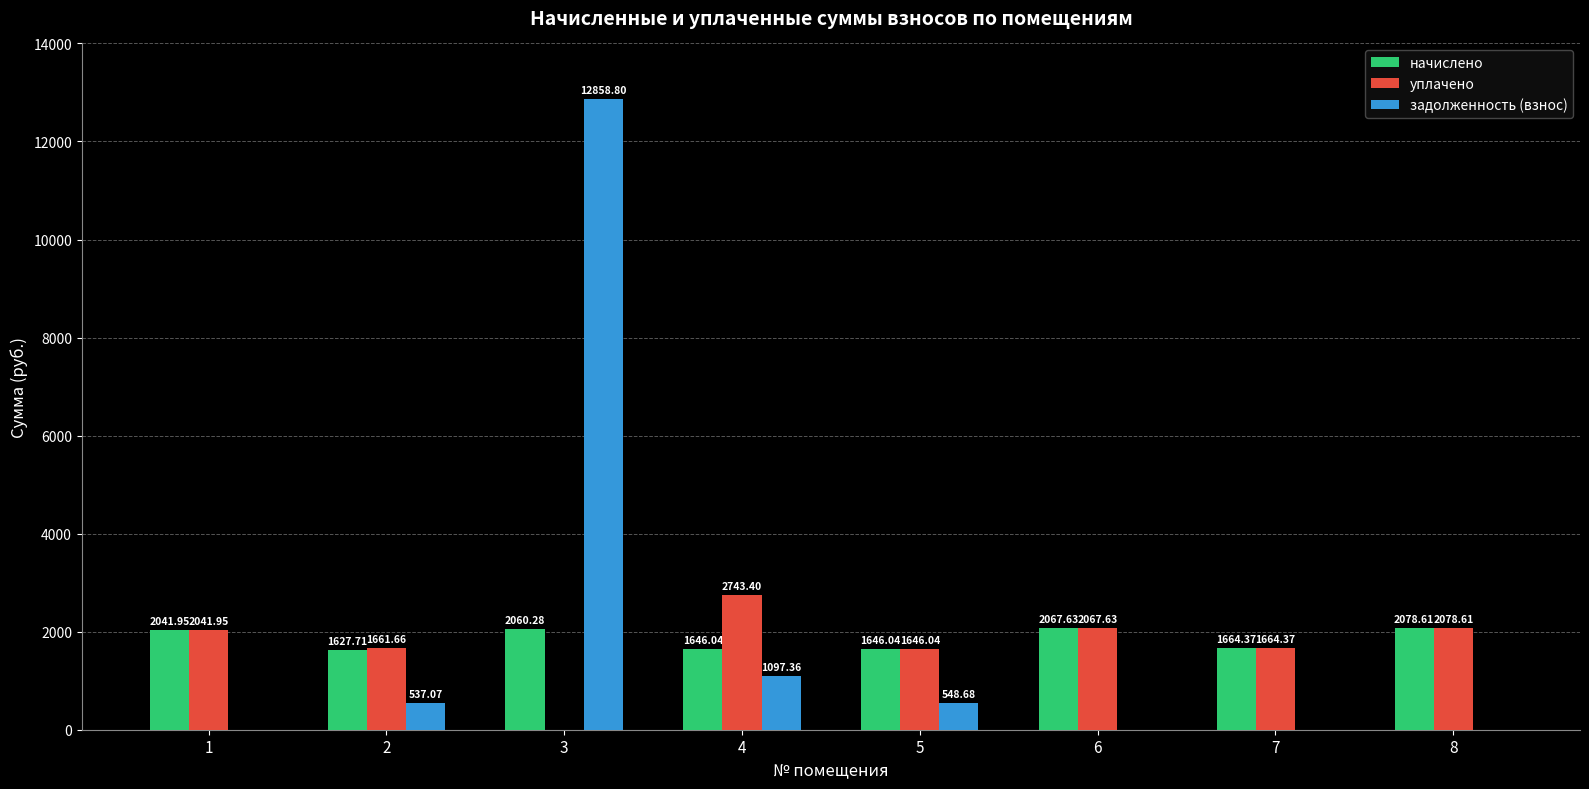

Is it true that уплачено equals 1646.0 at 5?

True